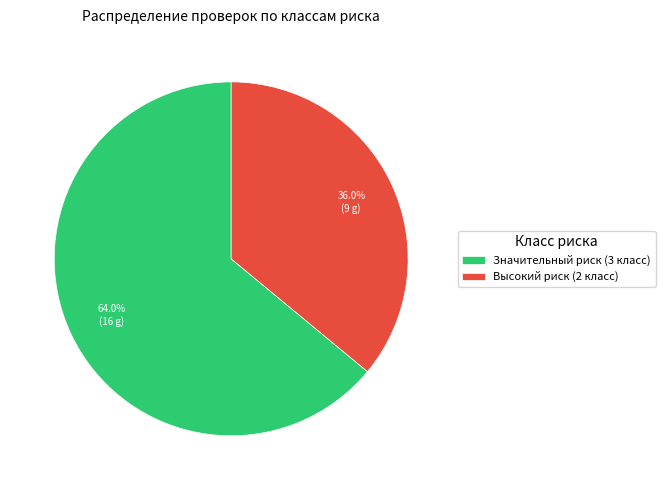

How many segments does this pie chart have?

2